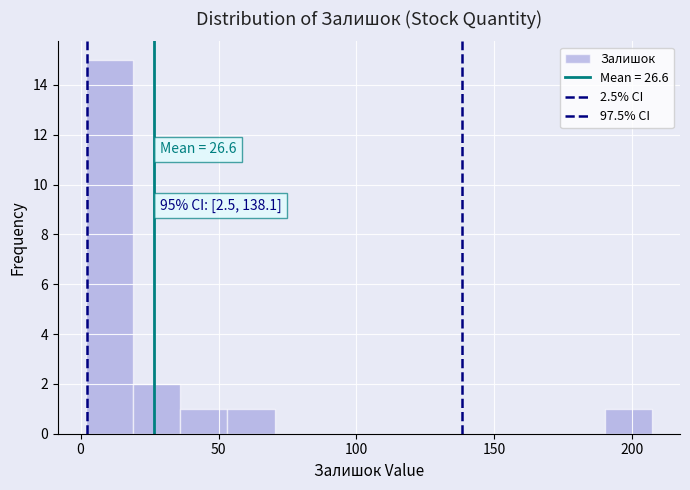

Read against the x-axis, roughly where is the centre of the tallest bar?

10